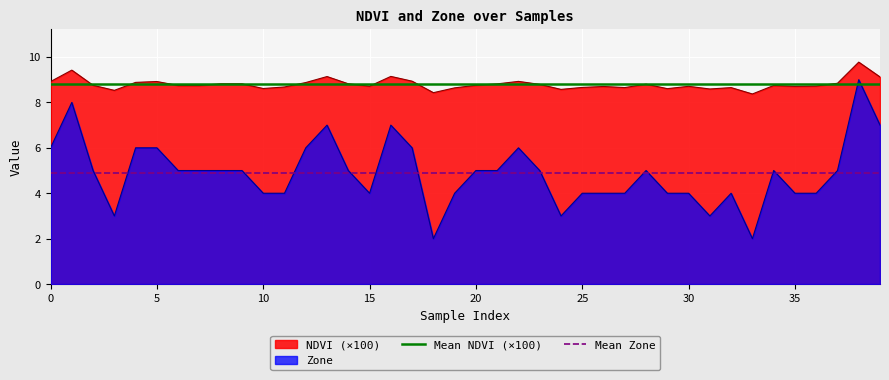

What is the value of the Mean Zone point at the 2nd from the left?

4.9